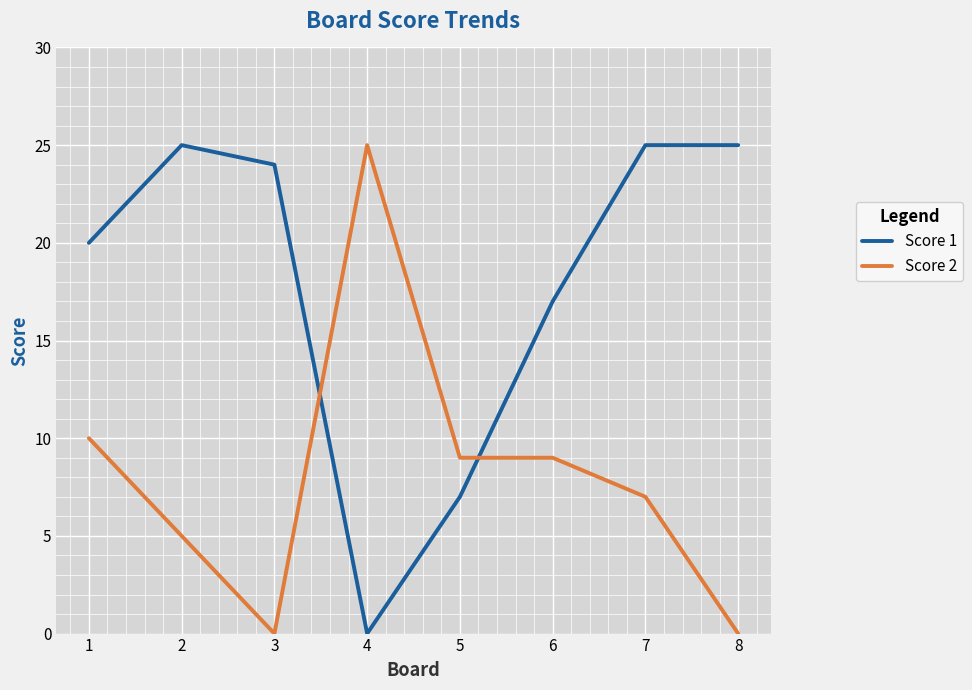

True or false: Score 1 has more than 2 points higher than both neighbors.

False